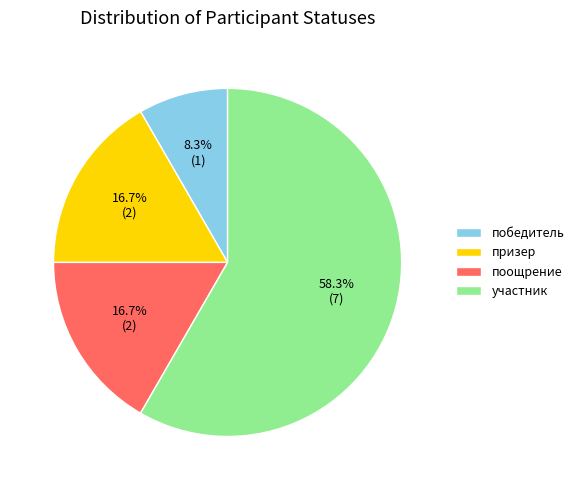

To the nearest percent, what is the average slice percentage?

25%